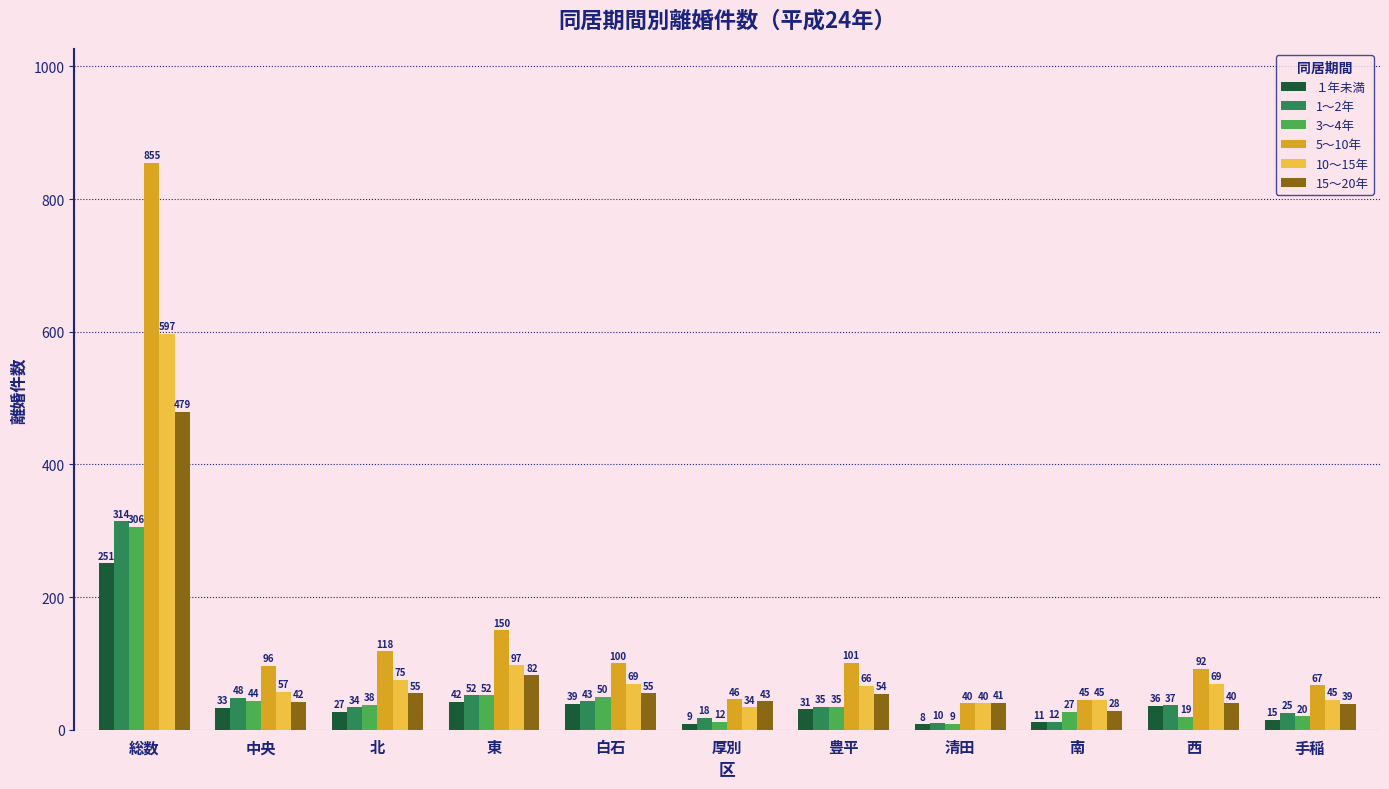

What is the lowest value of the 5～10年 series?

40